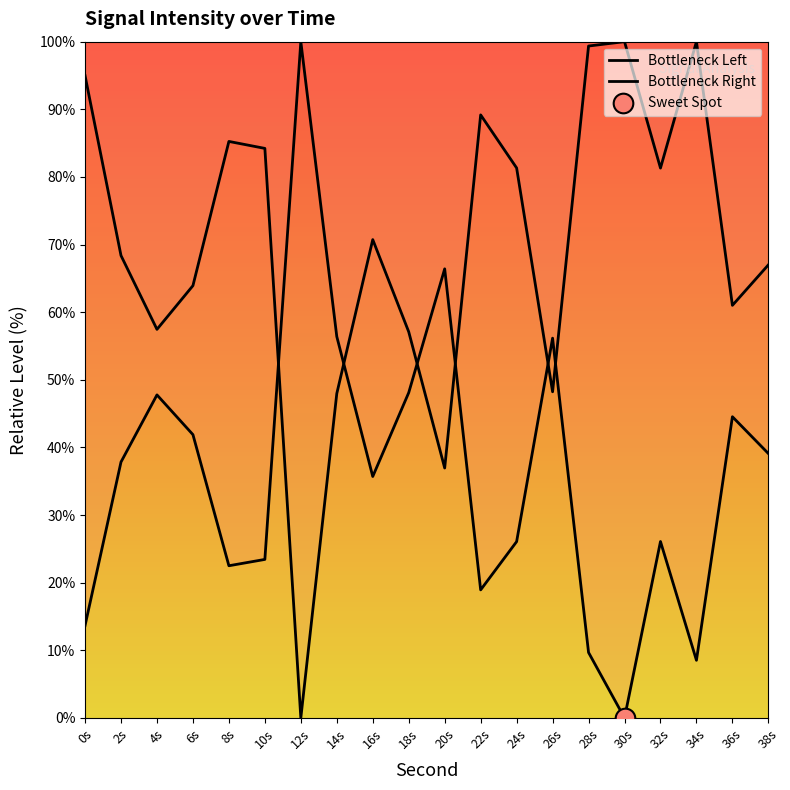

Is the value of Bottleneck Right at 34s greater than the value of Bottleneck Left at 2s?

Yes